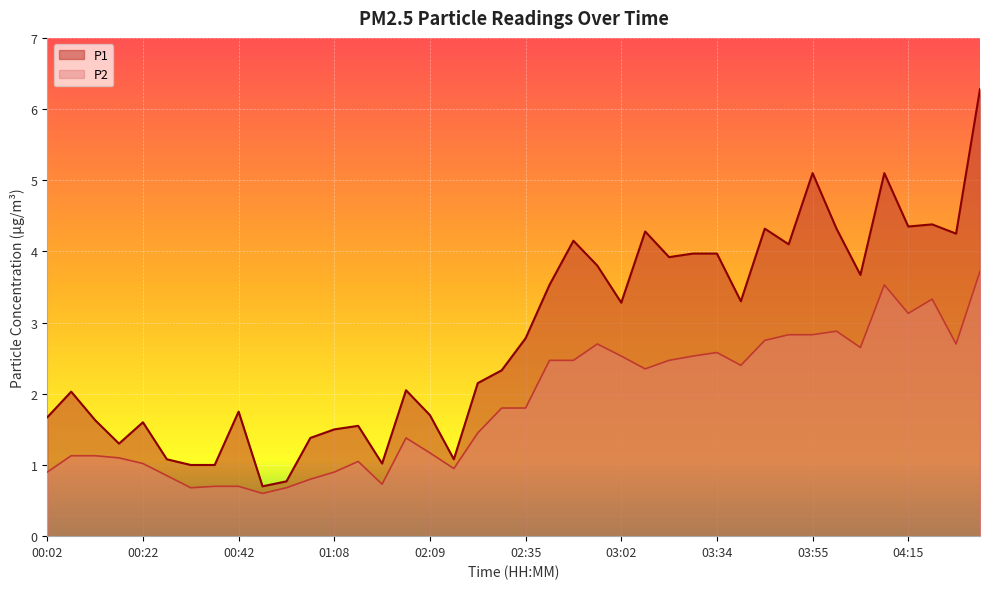

Which category has the highest value in the P2 series?

04:30